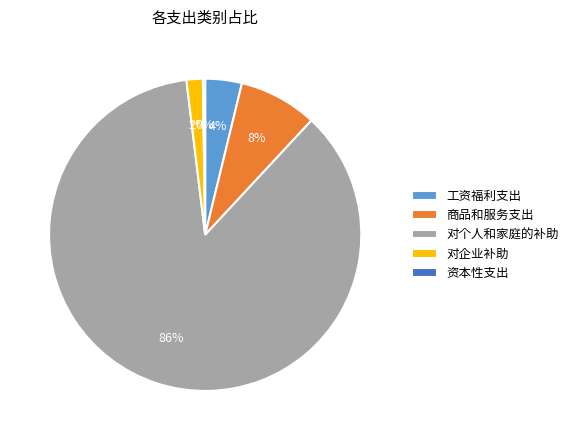

To the nearest percent, what is the average slice percentage?

20%